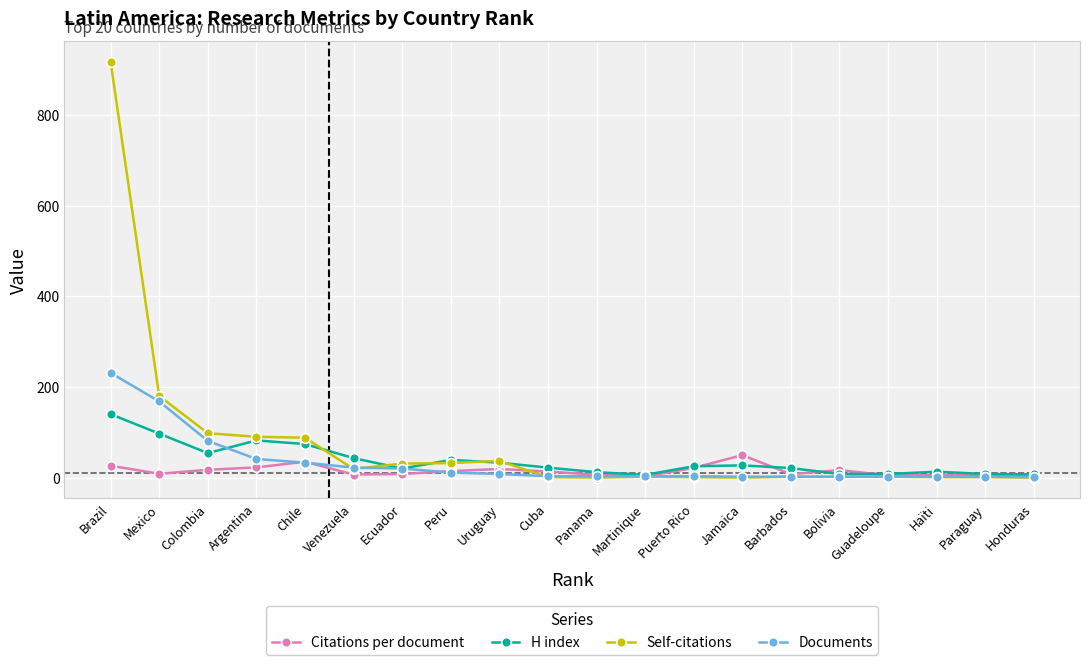

What is the label of the 15th point from the left?

Barbados